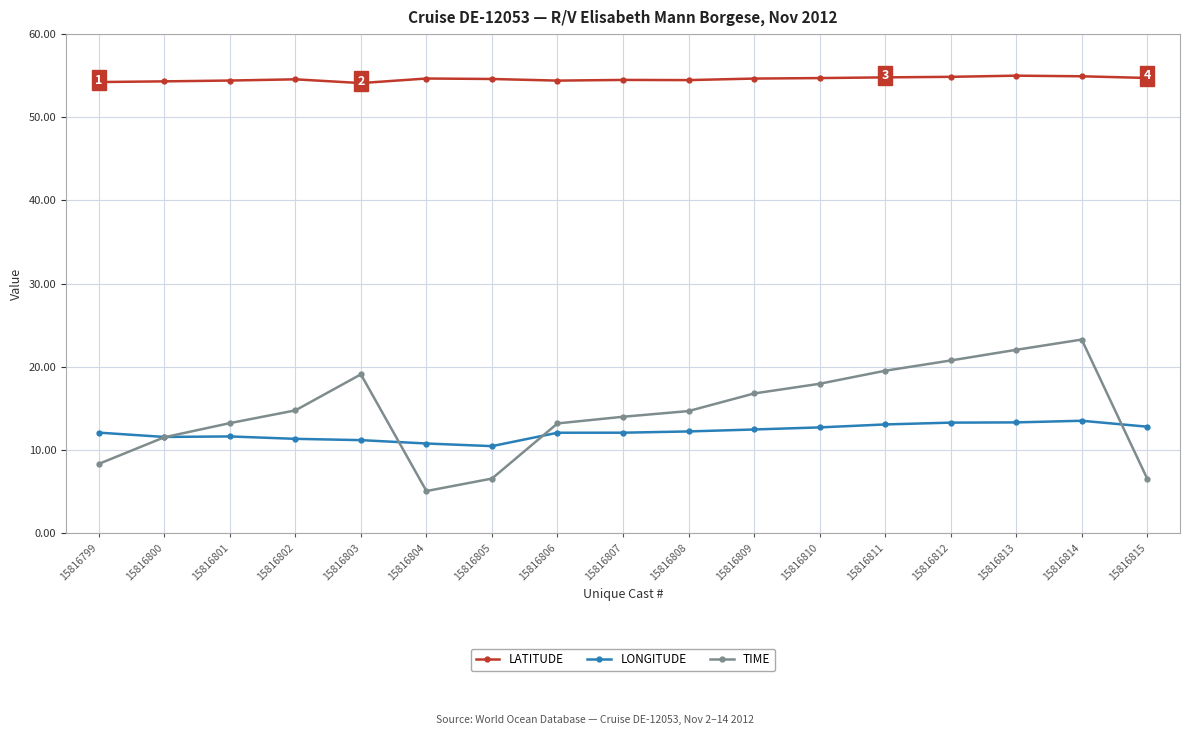

Between 15816807 and 15816813, which series saw the biggest shift?

TIME